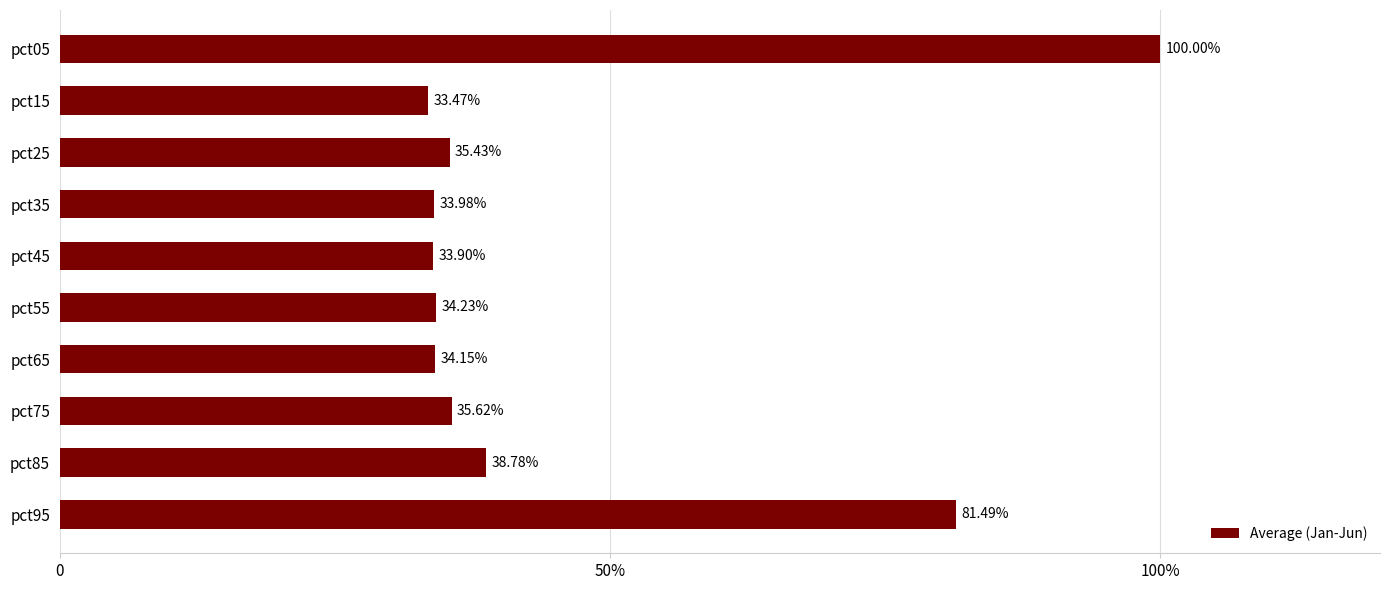

Does the chart contain any negative values?

No